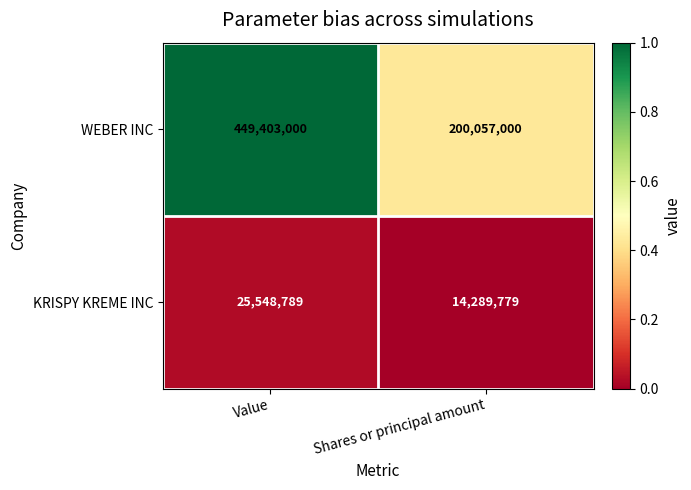

Reading left to right, transcribe all the data shown in this chart.

WEBER INC: 449403000	200057000
KRISPY KREME INC: 25548789	14289779